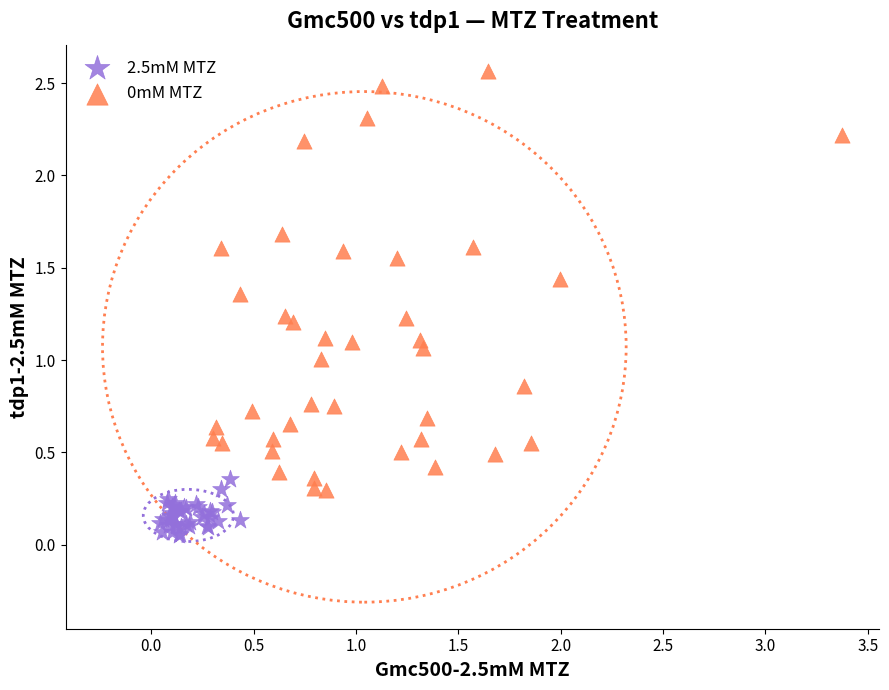

Which series contains the lowest Y value?

2.5mM MTZ